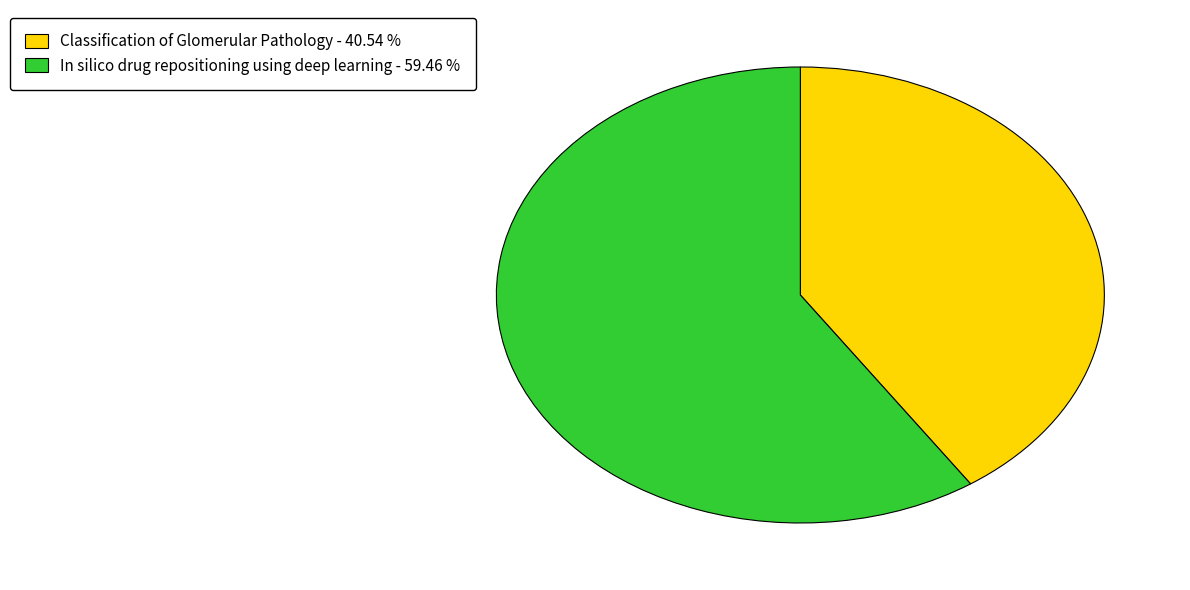

What is the smallest slice in the pie chart?

Classification of Glomerular Pathology